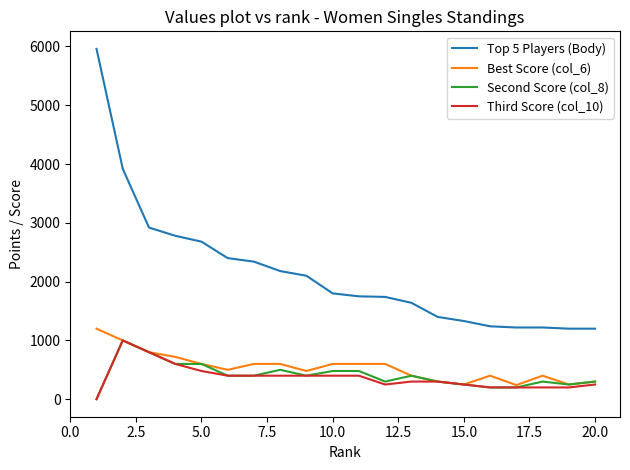

True or false: Top 5 Players (Body) and Third Score (col_10) cross at least once.

False